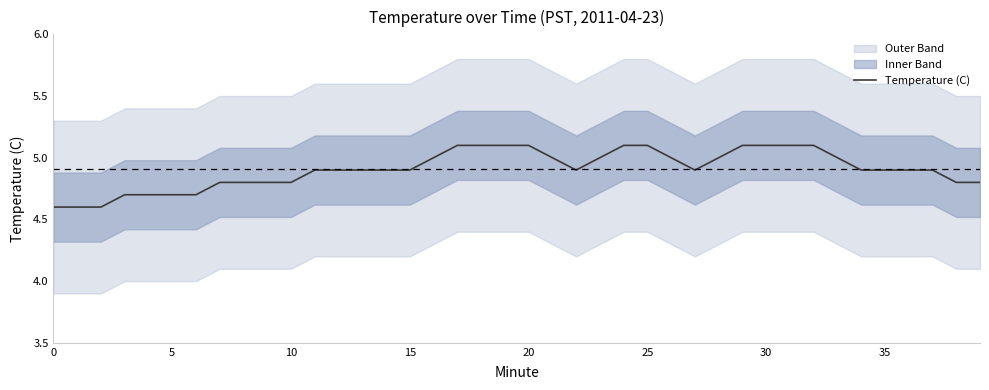

Does the chart have visible grid lines?

No